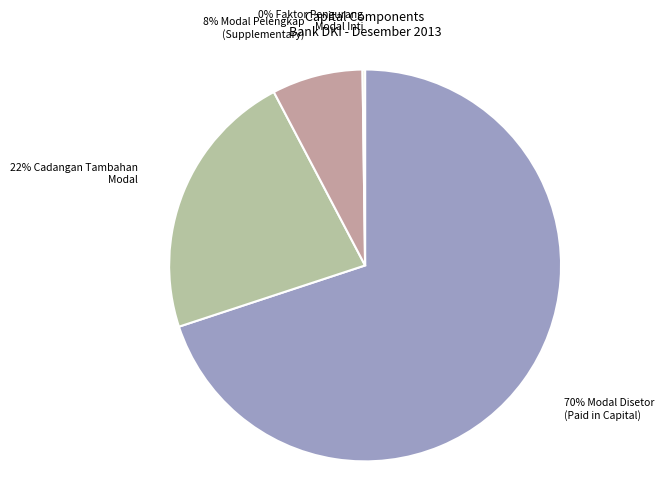

To the nearest percent, what is the difference between the largest and smallest slice percentages?

70%